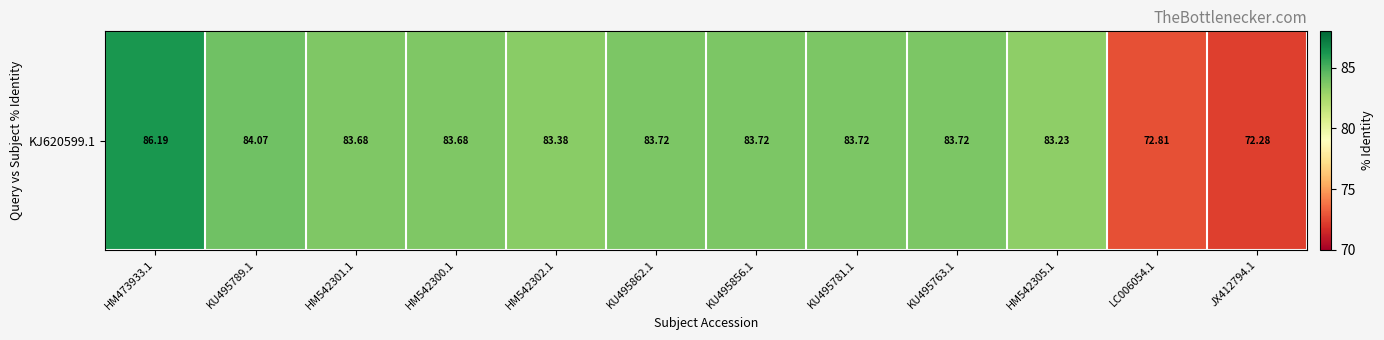

Between HM473933.1 and HM542305.1, which is larger?

HM473933.1